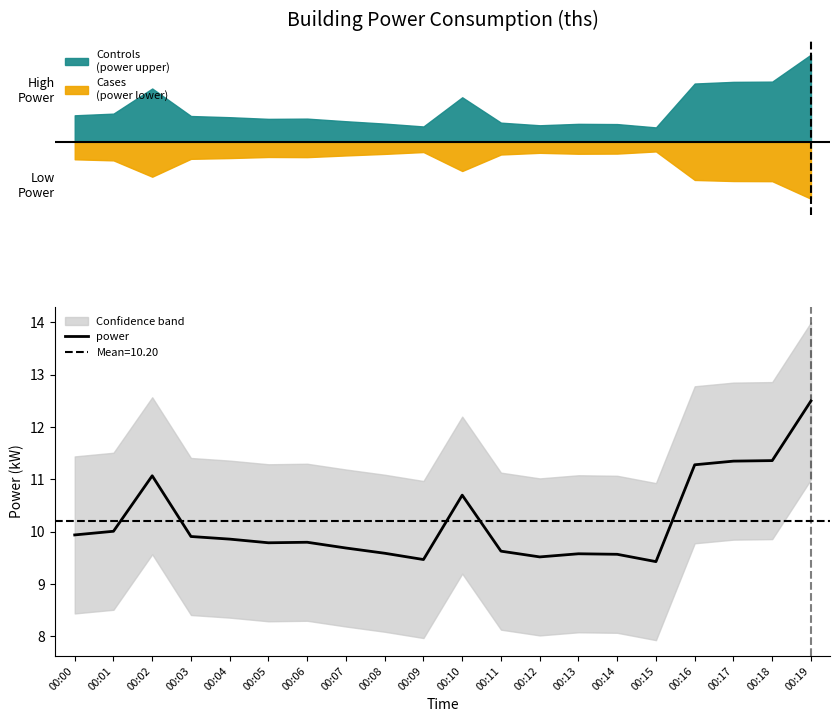

Count the number of data series in this chart.

1